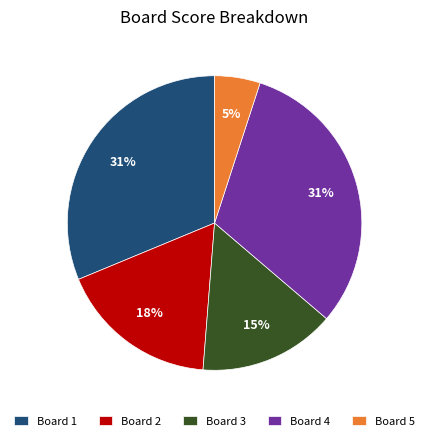

To the nearest percent, what is the combined percentage of Board 1 and Board 4?

62%